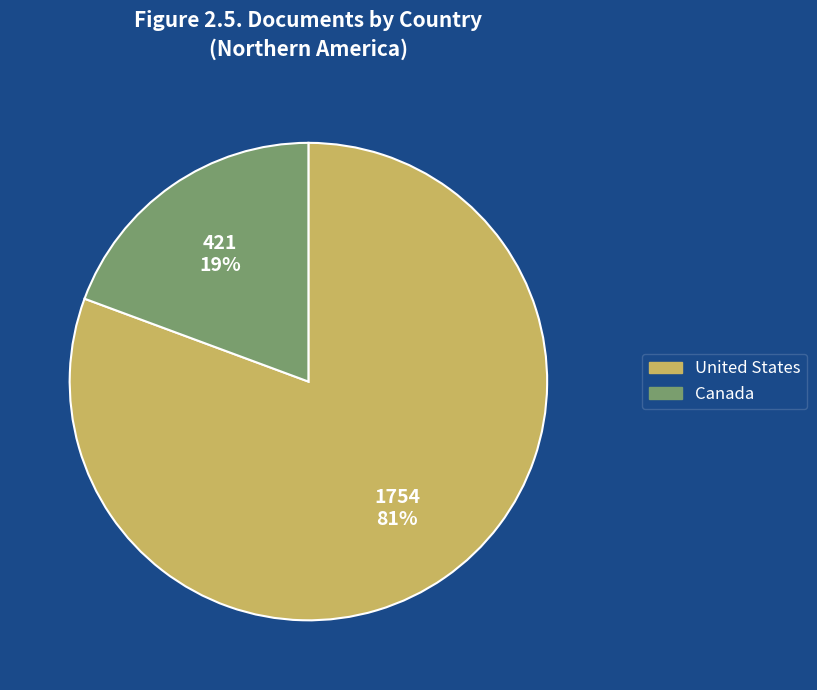

How many segments does this pie chart have?

2